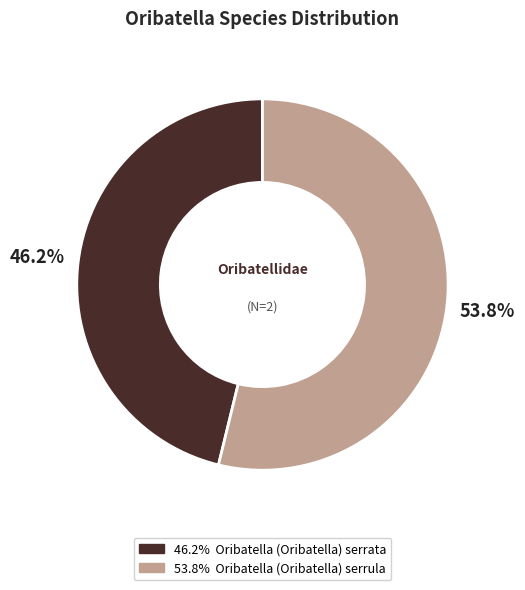

Is there any slice that represents more than half of the pie?

Yes